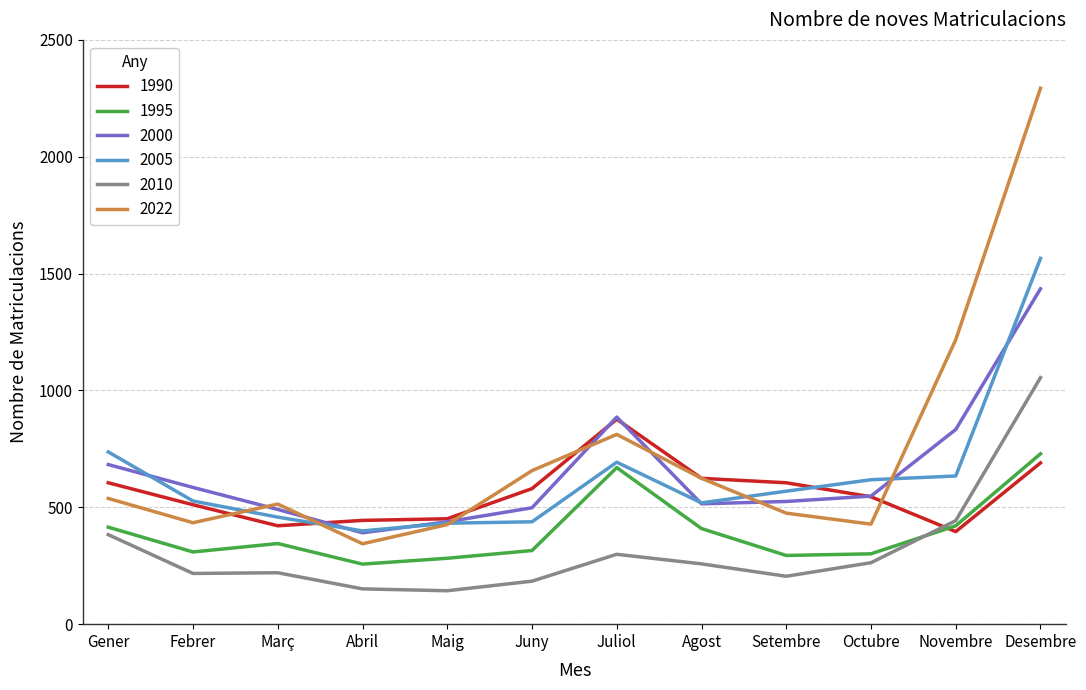

At which category is the sum across all series the highest?

Desembre